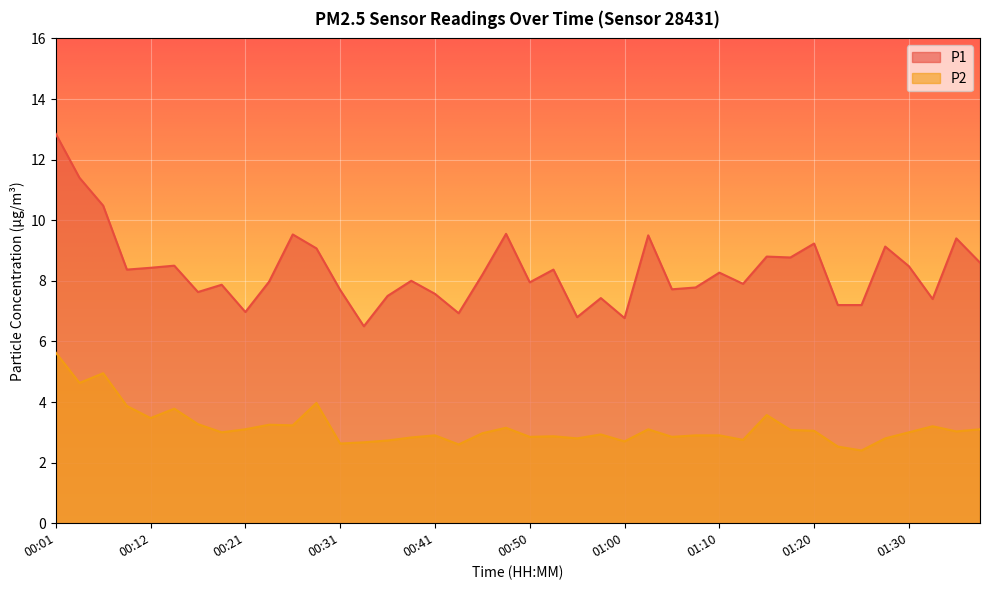

How many lines are shown in the chart?

2